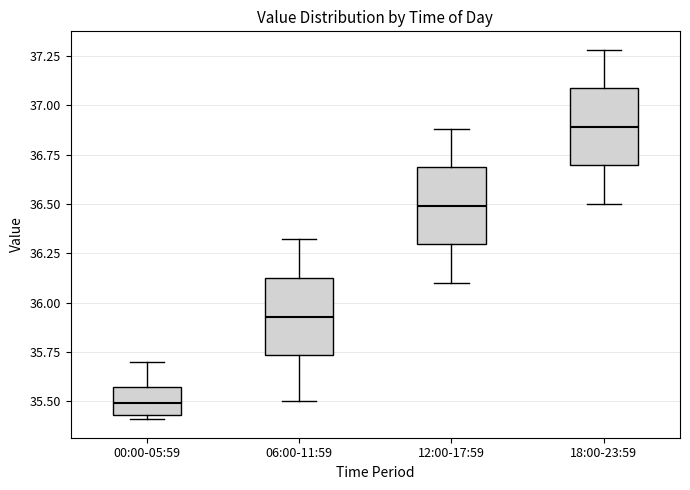

Which box's median line is the lowest?

00:00-05:59